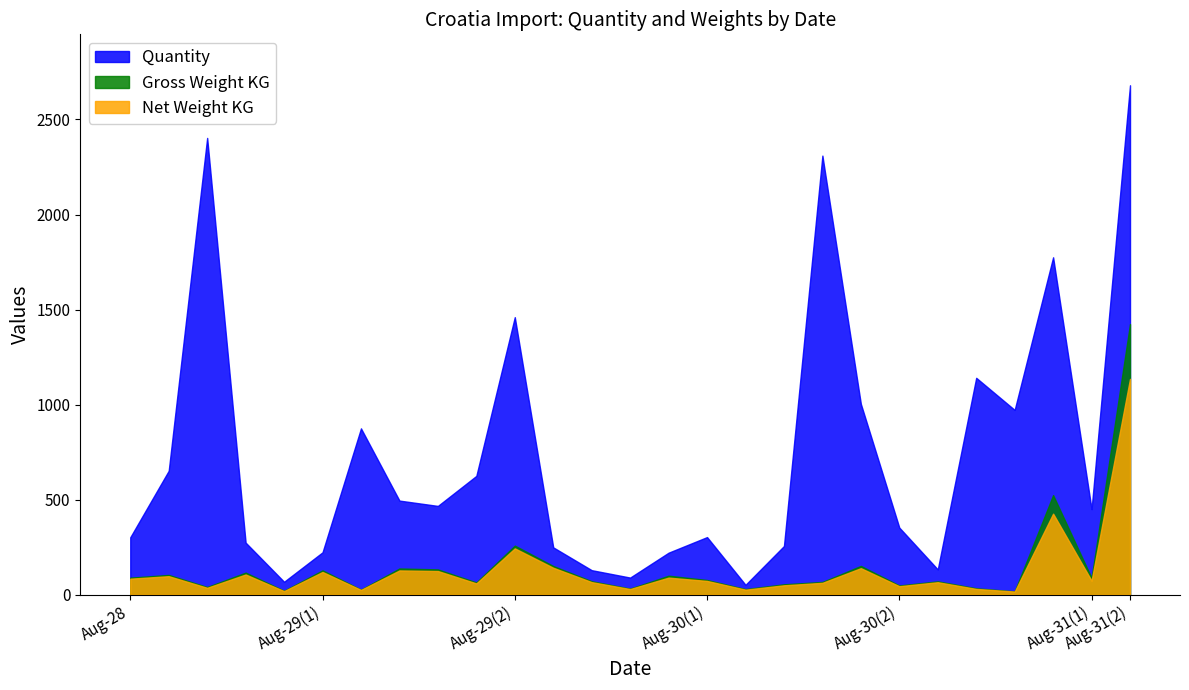

Is it true that Gross Weight KG equals 52.0 at 2021-08-29?

False